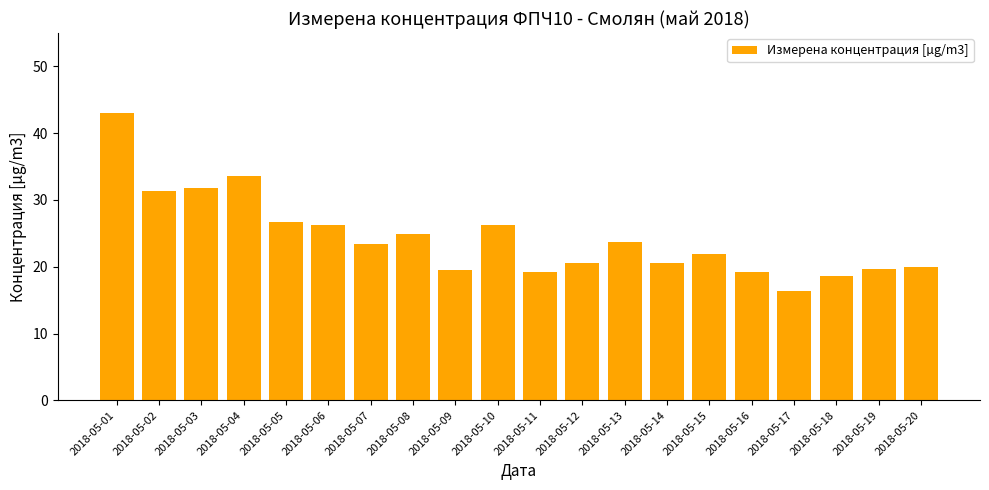

What is the minimum value shown in the chart?

16.3